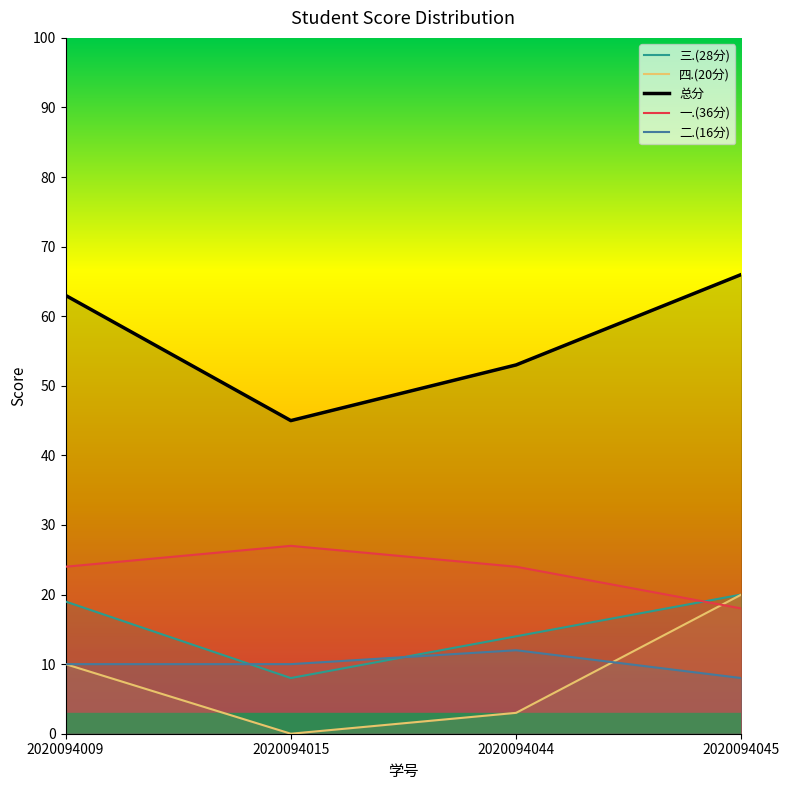

The 二.(16分) series shows 17 at 2020094009. True or false?

False